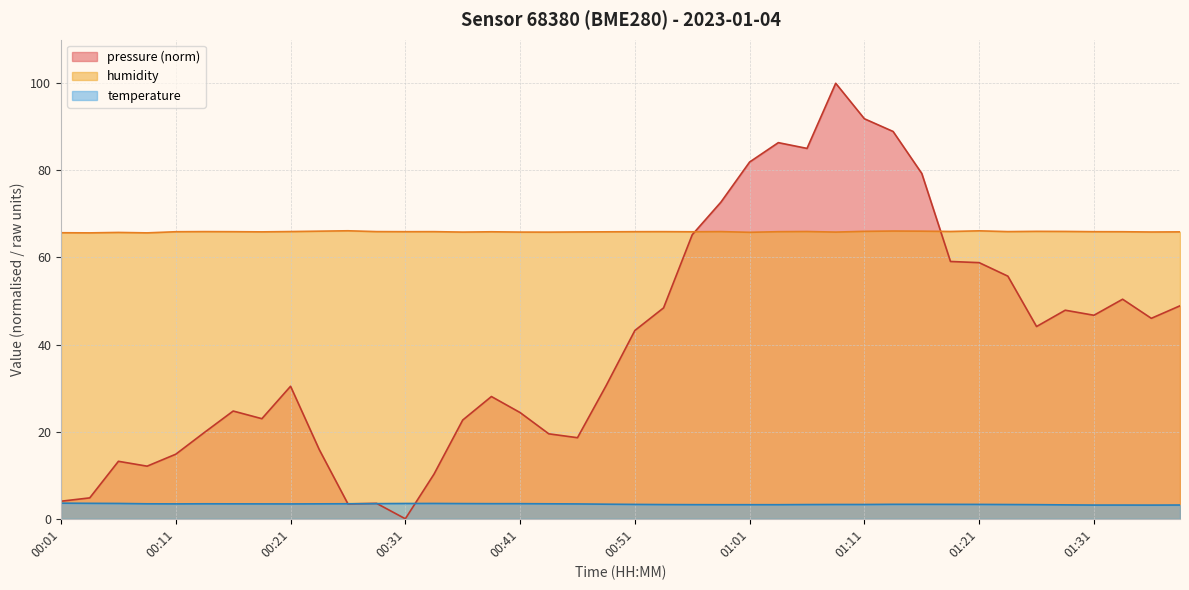

Which series has the widest spread of values?

pressure (norm)